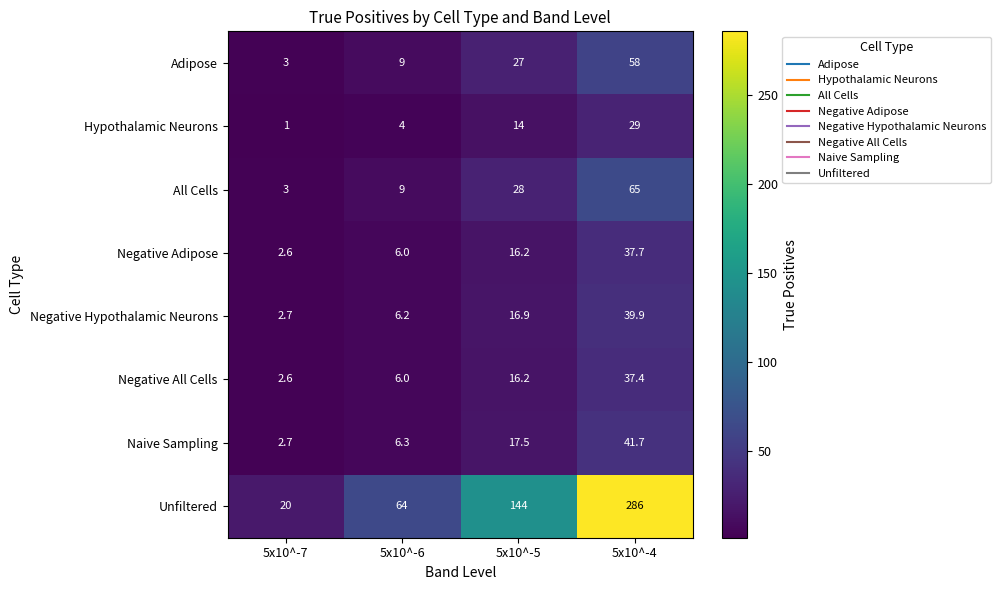

Which label corresponds to the smallest value in the chart?

5x10^-7